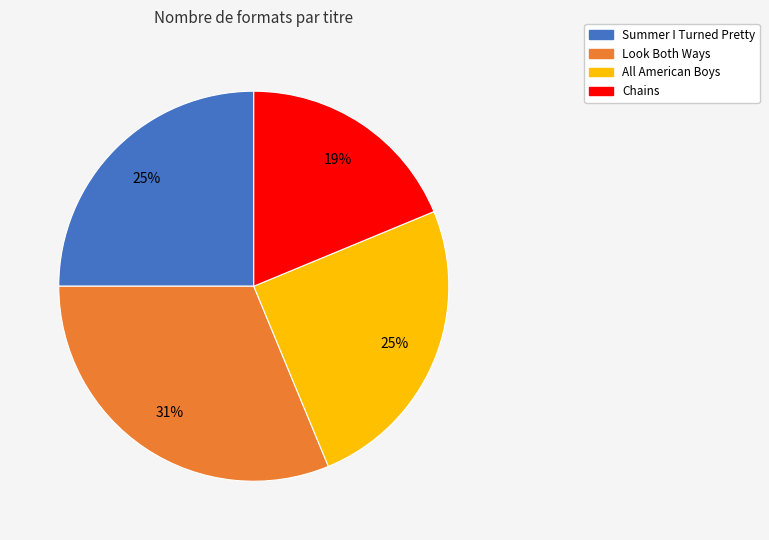

To the nearest percent, what is the combined percentage of Chains and All American Boys?

44%